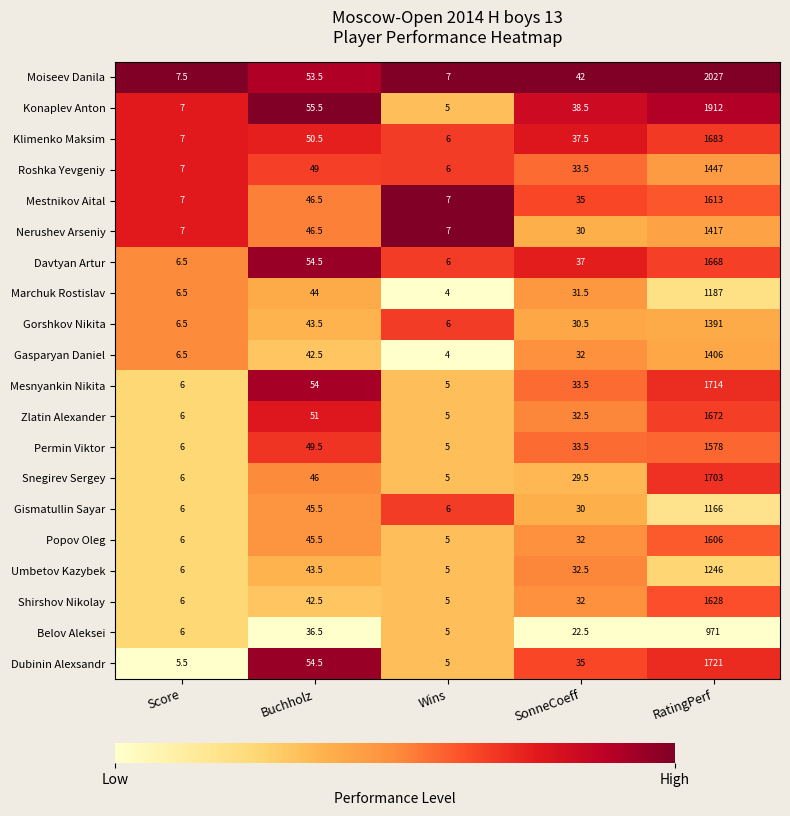

What is the spread (max minus min) of values at Buchholz?

19.0